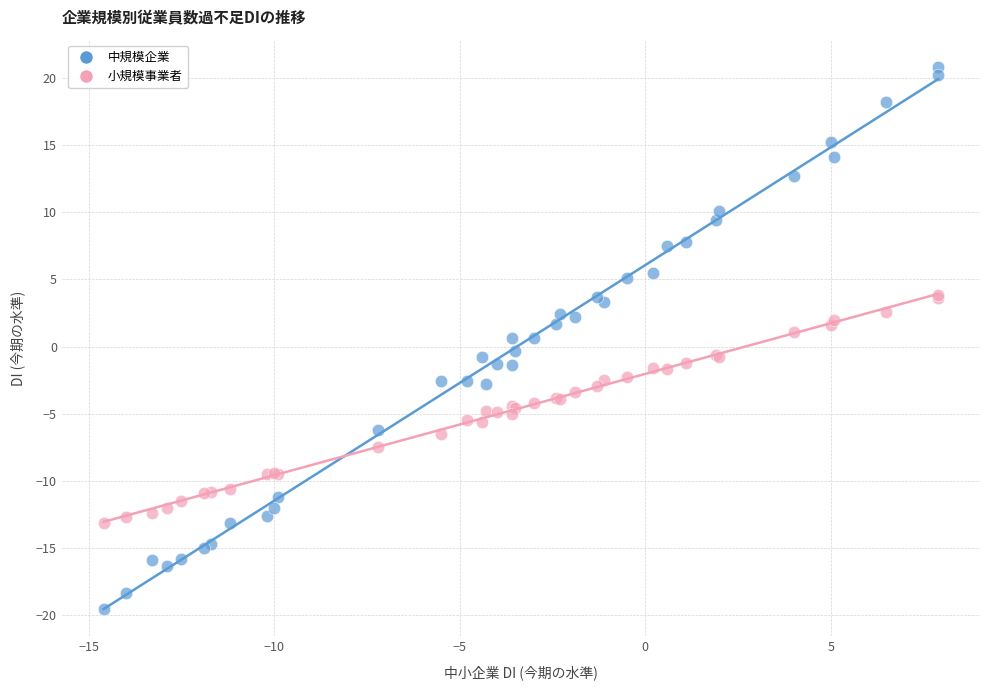

Which series contains the lowest Y value?

中規模企業